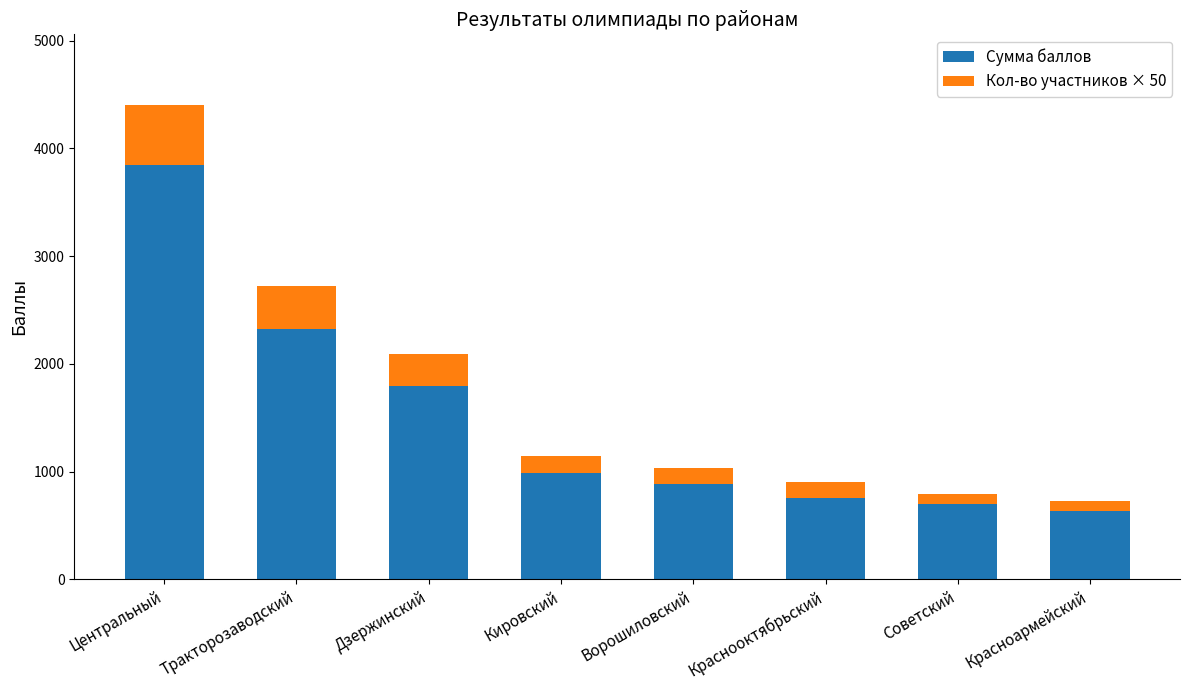

The value of Сумма баллов at Кировский is 321. True or false?

False